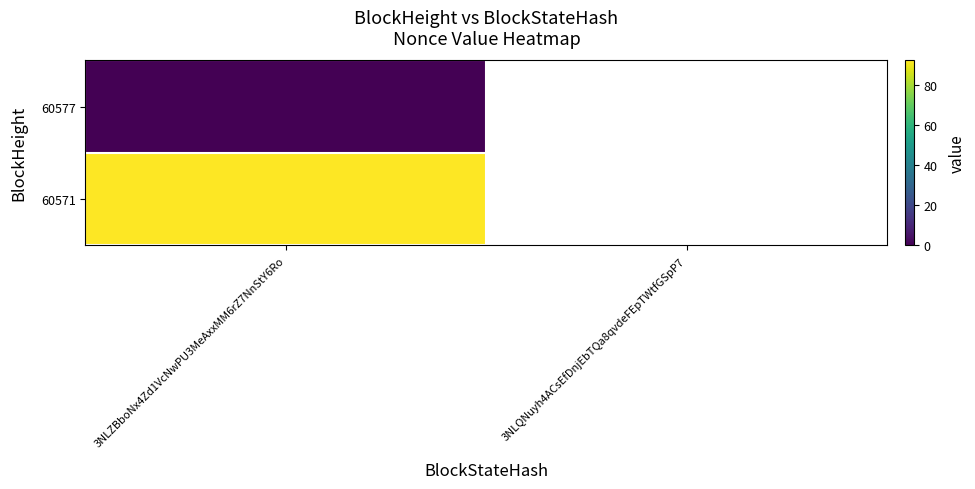

What is the spread (max minus min) of values at 3NLZBboNx4Zd1VcNwPU3MeAxxMM6rZ7NnStY6Ro?

92.0